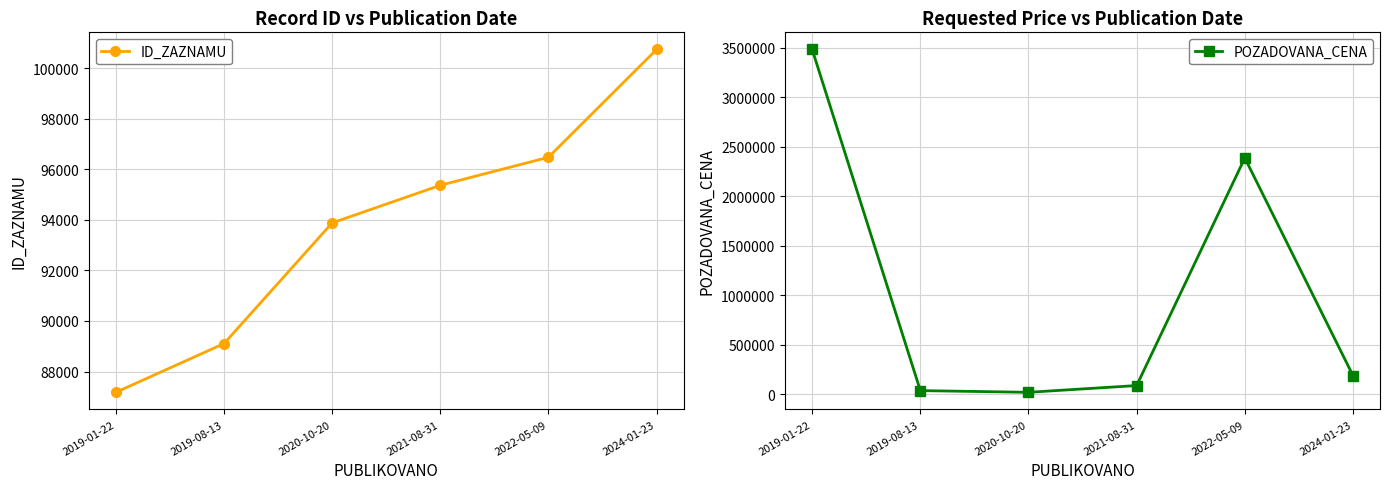

At how many categories does at least one series exceed 1323610?

2